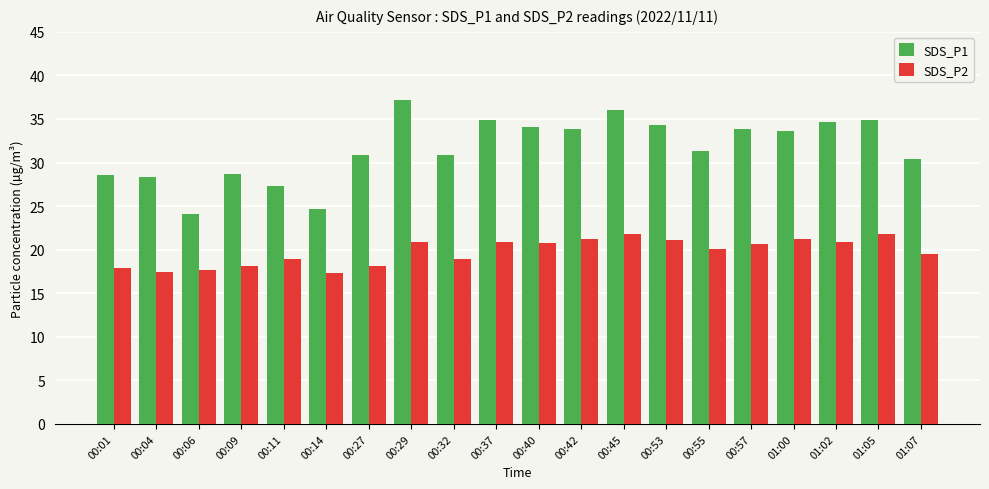

Which series changed the most between 00:06 and 00:09?

SDS_P1